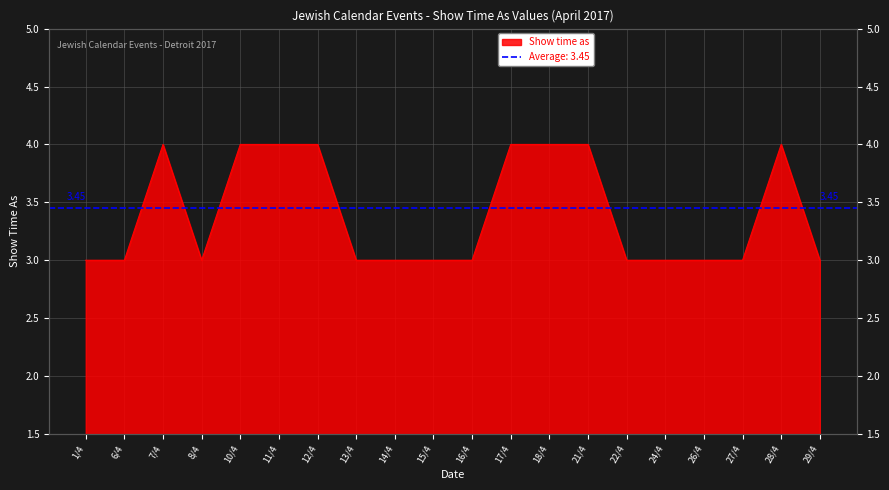

The value at 13/4 is 3. True or false?

True